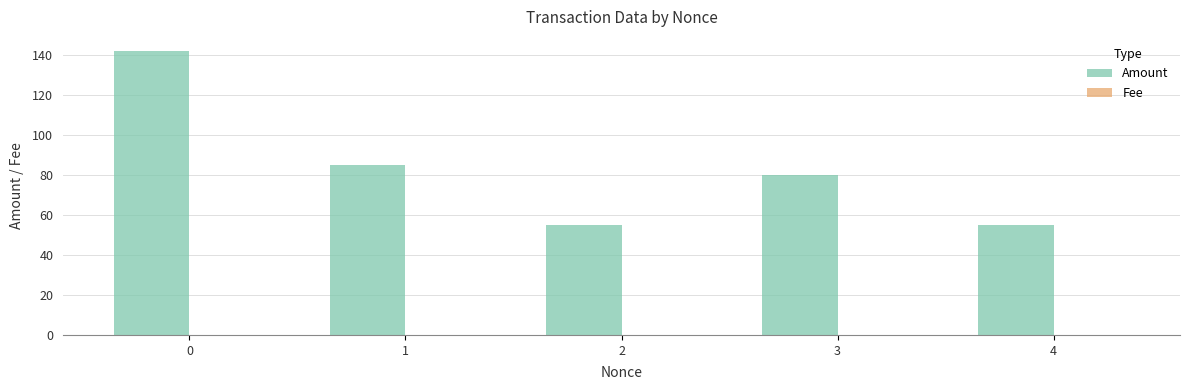

What is the greatest value displayed?

142.0